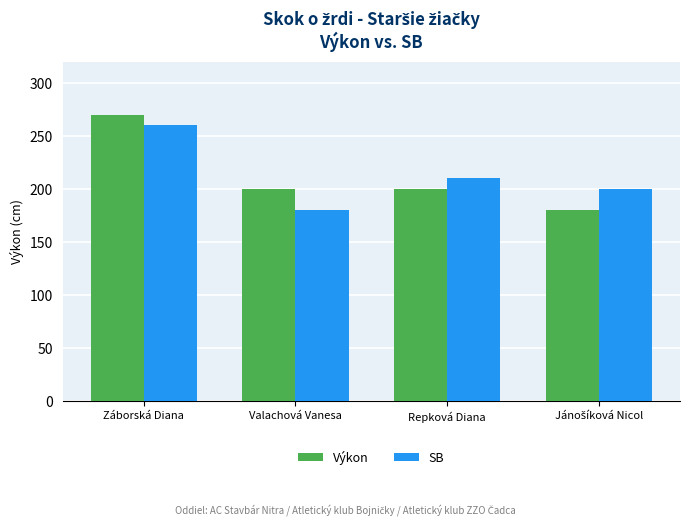

At Valachová Vanesa, list the series in order from smallest to largest.

SB, Výkon